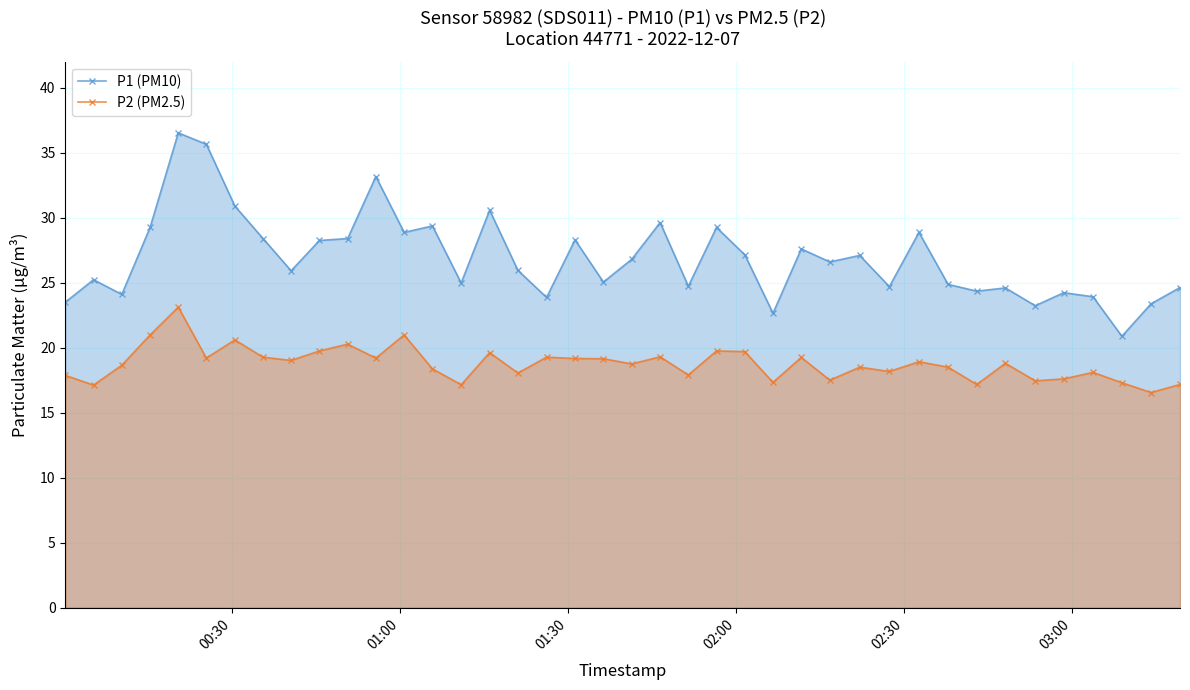

Which series has the largest range (max minus min)?

P1 (PM10)